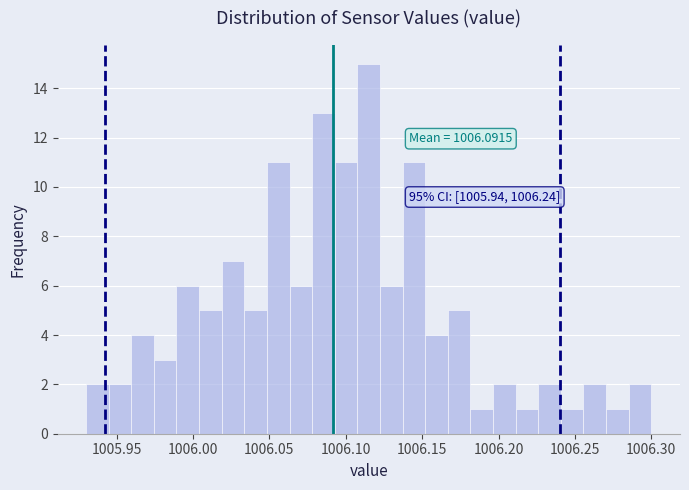

Around what value on the x-axis is the tallest bar? Give the approximate position of its centre, as read against the axis.

1006.115